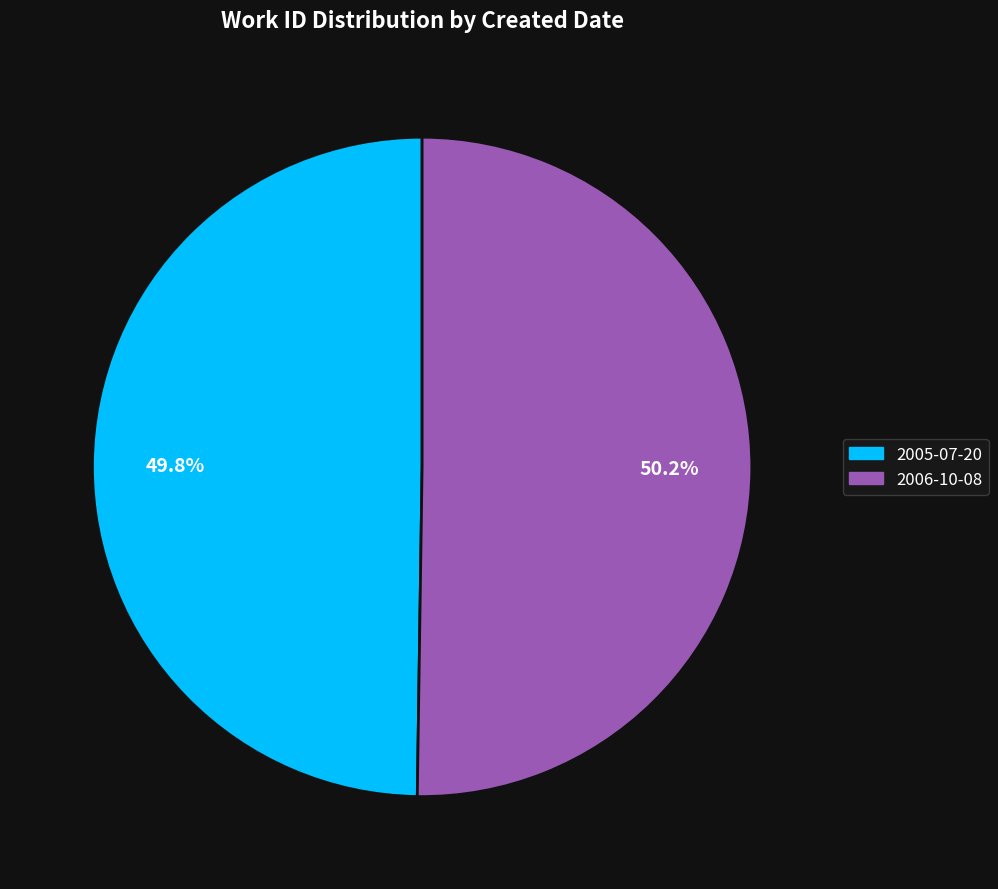

Is there a majority slice in this chart?

Yes